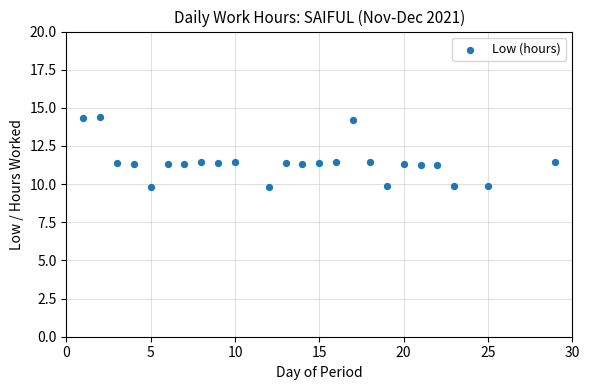

What is the range of Y values (max minus min)?

4.6